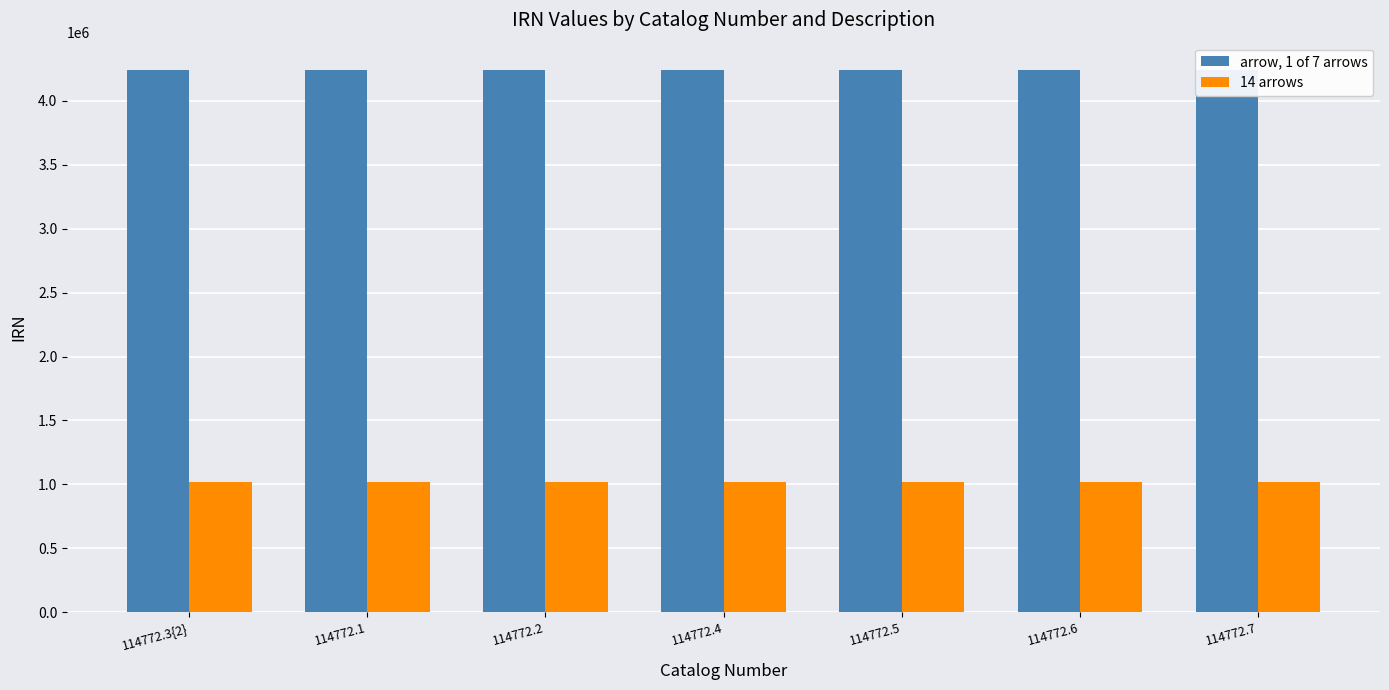

Rank the categories by 14 arrows value from lowest to highest.

114772.3{2}, 114772.1, 114772.2, 114772.4, 114772.5, 114772.6, 114772.7